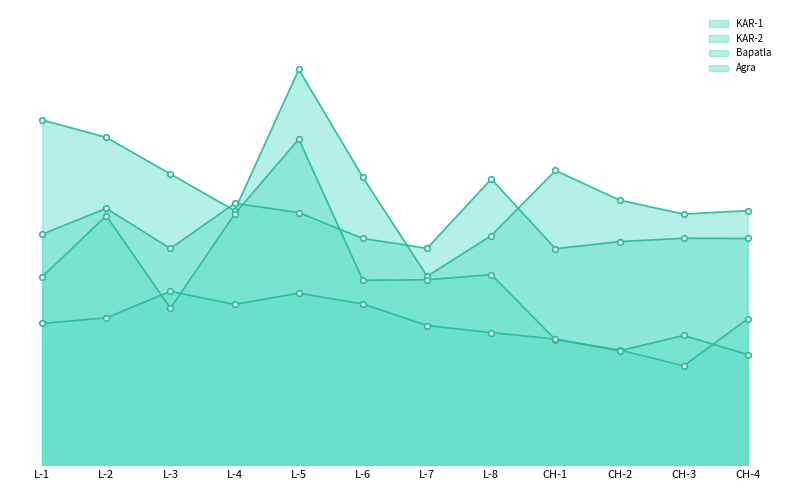

True or false: Bapatla and Agra cross at least once.

False